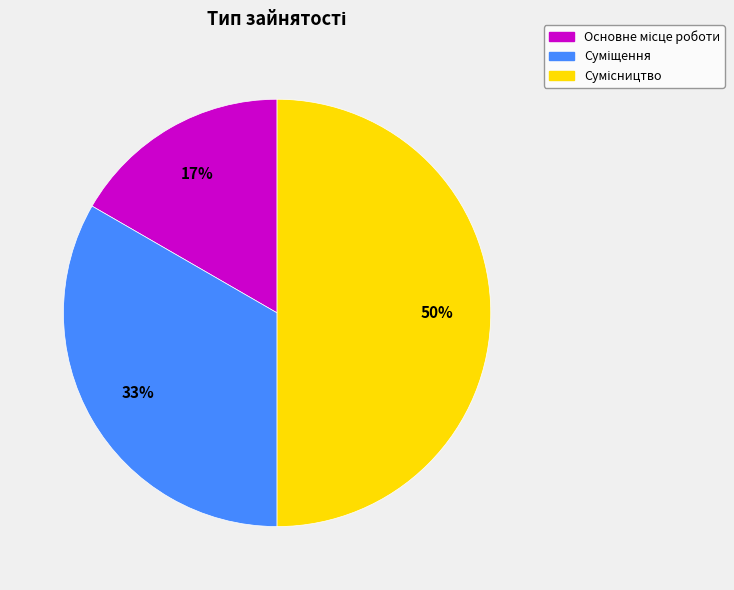

To the nearest percent, what is the difference between the largest and smallest slice percentages?

33%